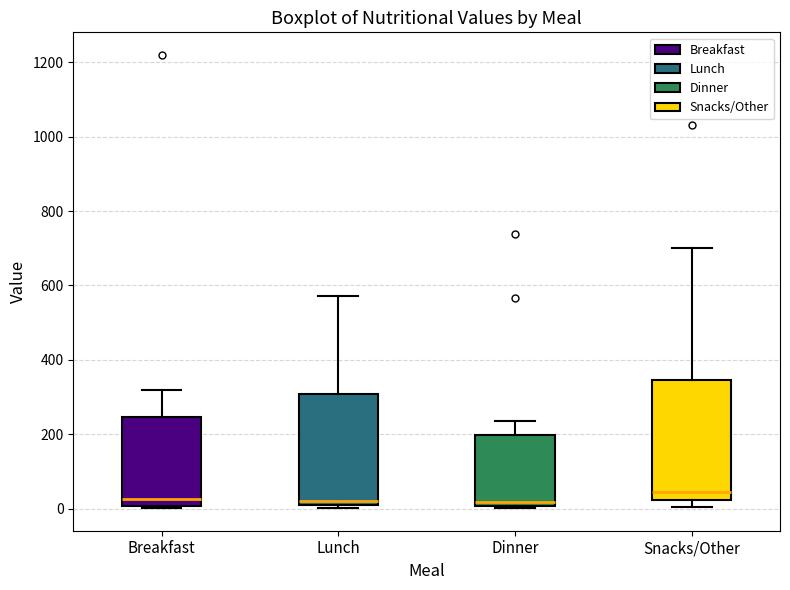

Reading left to right, transcribe this box plot: for each box, give where its median line is, the range the box spans, and where its two whiskers end, as read against the y-axis. The values are not printed on the chart, so give them approximately, as read against the axis.

Breakfast: median 20, box 0 to 240, whiskers 0 (just below the box's lower edge) to 320
Lunch: median 20, box 0 to 300, whiskers 0 (just below the box's lower edge) to 580
Dinner: median 20, box 0 to 200, whiskers 0 to 240
Snacks/Other: median 40, box 20 to 340, whiskers 0 to 700